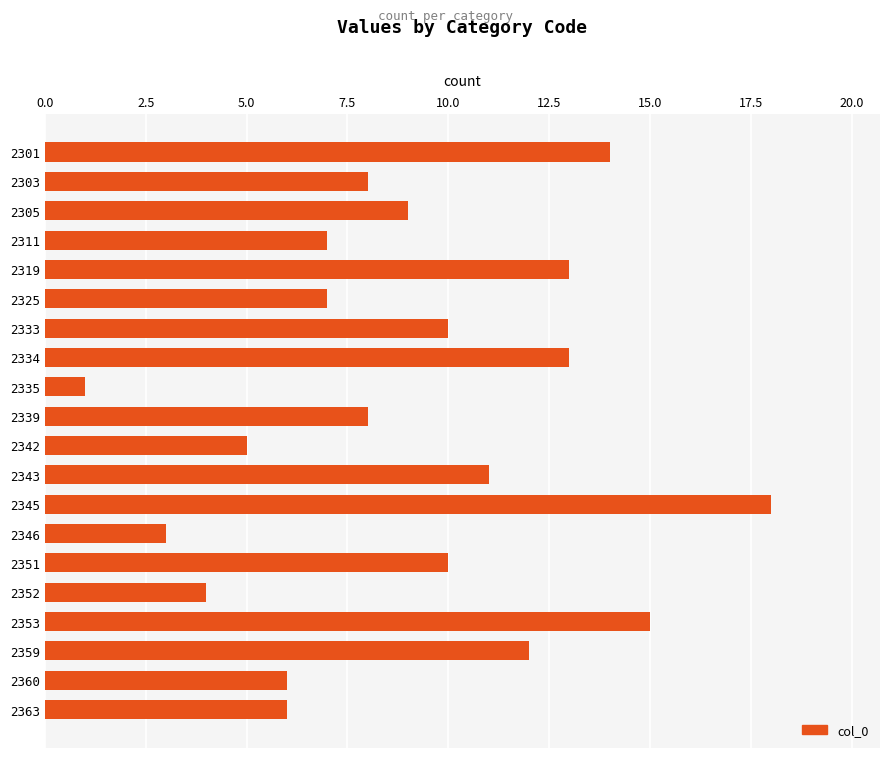

What is the value of the 20th bar from the top?

6